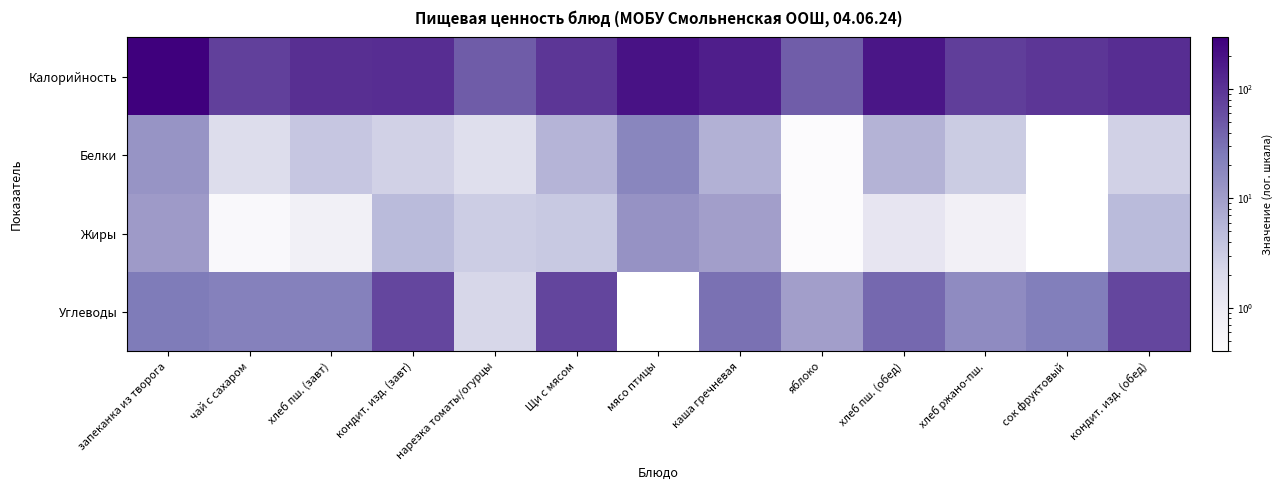

Which has a higher value, хлеб ржано-пш. or кондит. изд. (обед)?

кондит. изд. (обед)